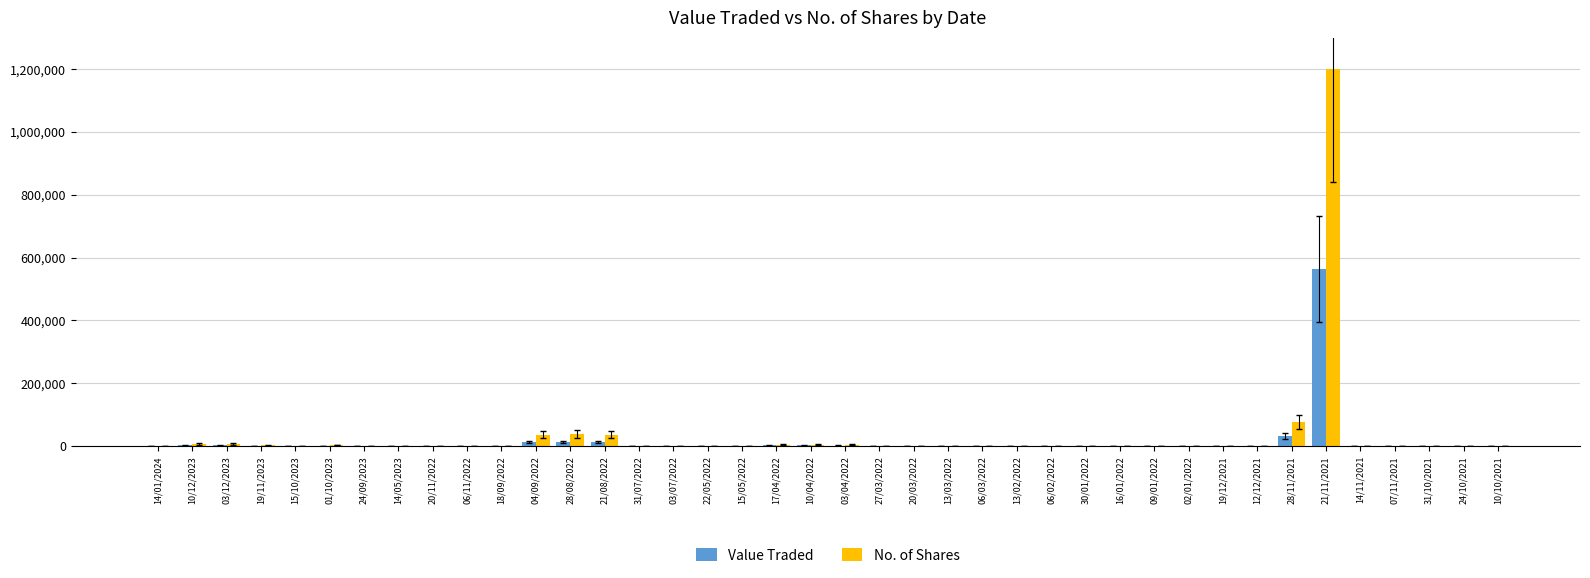

What is the sum of all No. of Shares values?

1429102